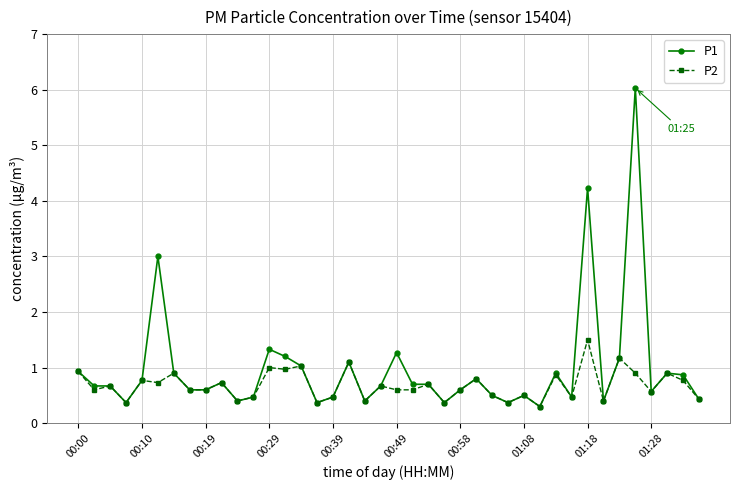

List the series in order of their peak value, highest first.

P1, P2